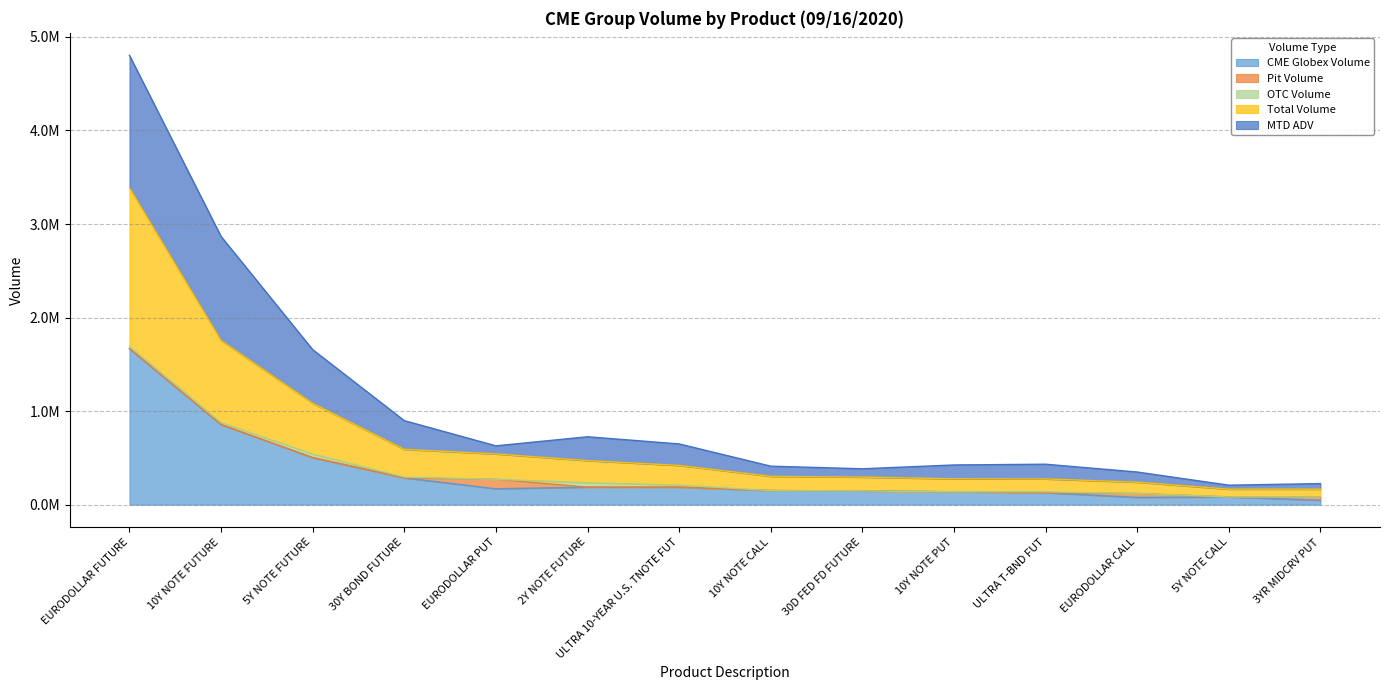

True or false: MTD ADV and Total Volume cross at least once.

False